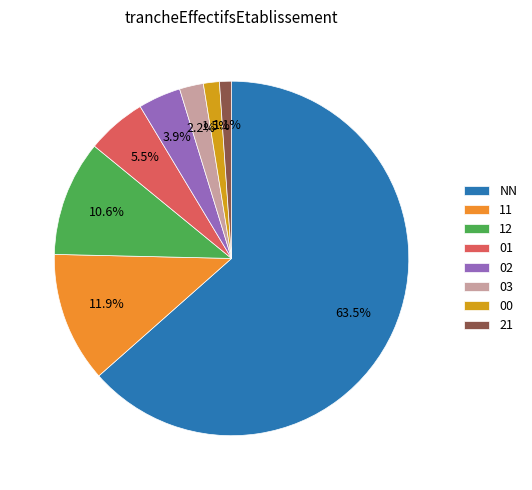

What is the ratio of the value at 01 to the value at 11?

0.5